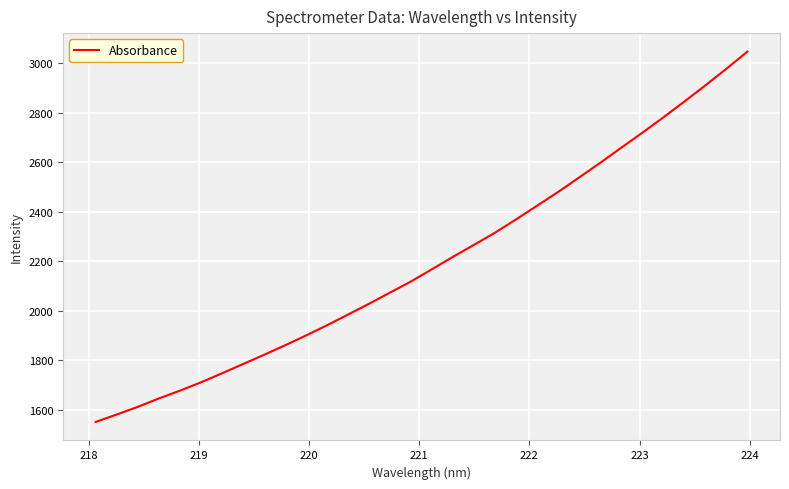

What is the difference between the maximum and minimum values?

1495.3